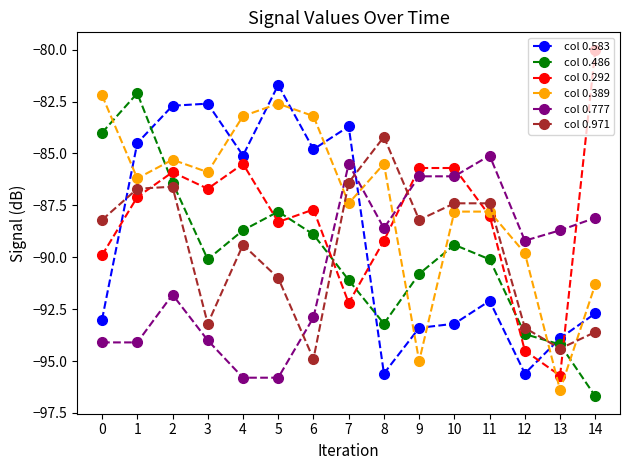

Reading right to left, list all the values displayed in this chart.

col 0.583: 14=-92.7	13=-93.9	12=-95.6	11=-92.1	10=-93.2	9=-93.4	8=-95.6	7=-83.7	6=-84.8	5=-81.7	4=-85.1	3=-82.6	2=-82.7	1=-84.5	0=-93.0
col 0.486: 14=-96.7	13=-94.2	12=-93.7	11=-90.1	10=-89.4	9=-90.8	8=-93.2	7=-91.1	6=-88.9	5=-87.8	4=-88.7	3=-90.1	2=-86.4	1=-82.1	0=-84.0
col 0.292: 14=-80.0	13=-95.7	12=-94.5	11=-88.0	10=-85.7	9=-85.7	8=-89.2	7=-92.2	6=-87.7	5=-88.3	4=-85.5	3=-86.7	2=-85.9	1=-87.1	0=-89.9
col 0.389: 14=-91.3	13=-96.4	12=-89.8	11=-87.8	10=-87.8	9=-95.0	8=-85.5	7=-87.4	6=-83.2	5=-82.6	4=-83.2	3=-85.9	2=-85.3	1=-86.2	0=-82.2
col 0.777: 14=-88.1	13=-88.7	12=-89.2	11=-85.1	10=-86.1	9=-86.1	8=-88.6	7=-85.5	6=-92.9	5=-95.8	4=-95.8	3=-94.0	2=-91.8	1=-94.1	0=-94.1
col 0.971: 14=-93.6	13=-94.4	12=-93.4	11=-87.4	10=-87.4	9=-88.2	8=-84.2	7=-86.4	6=-94.9	5=-91.0	4=-89.4	3=-93.2	2=-86.6	1=-86.7	0=-88.2